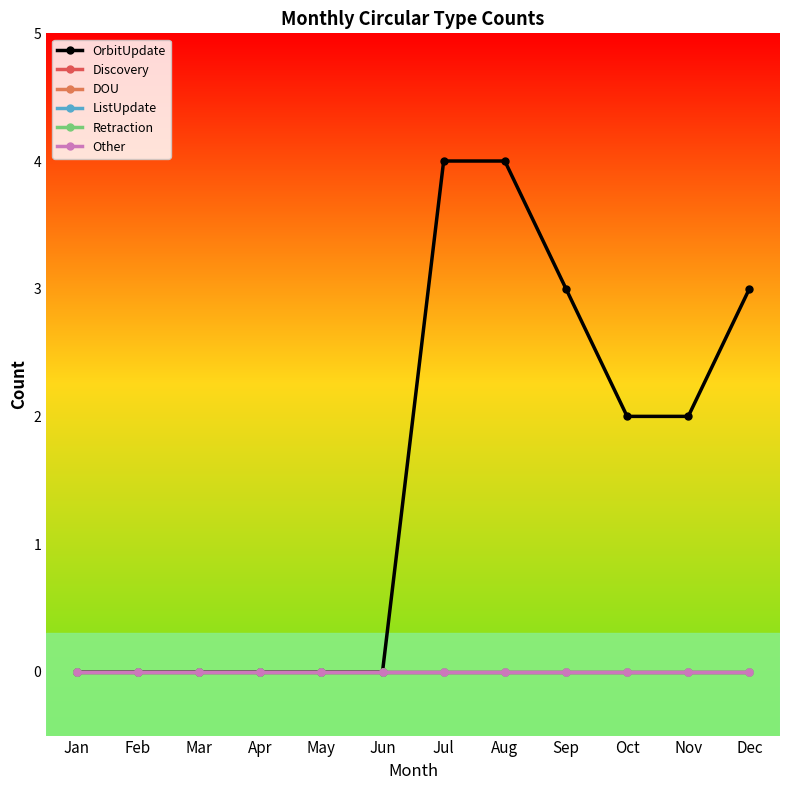

Does the chart have visible grid lines?

No